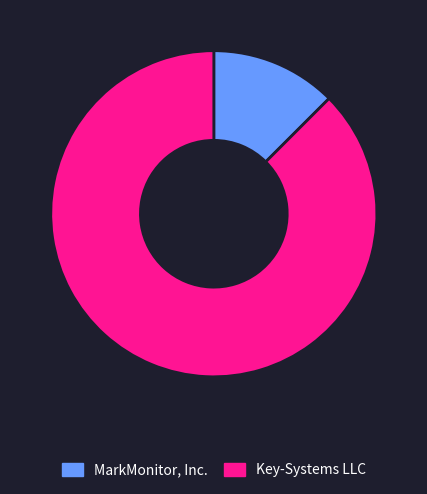

Is there a majority slice in this chart?

Yes